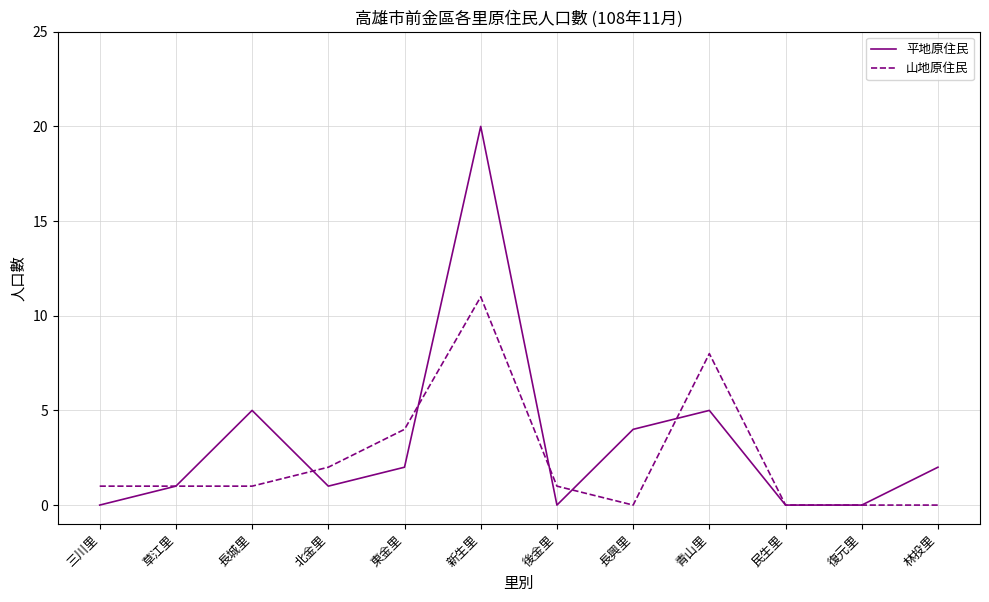

What position from the right is 後金里?

6